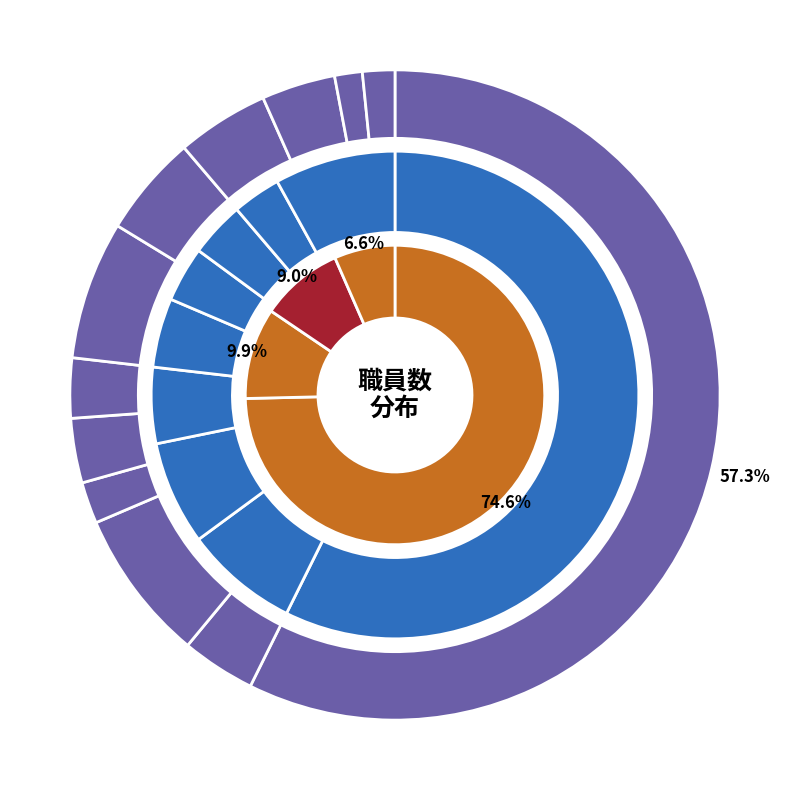

To the nearest percent, what portion does 串本町 represent?

1%